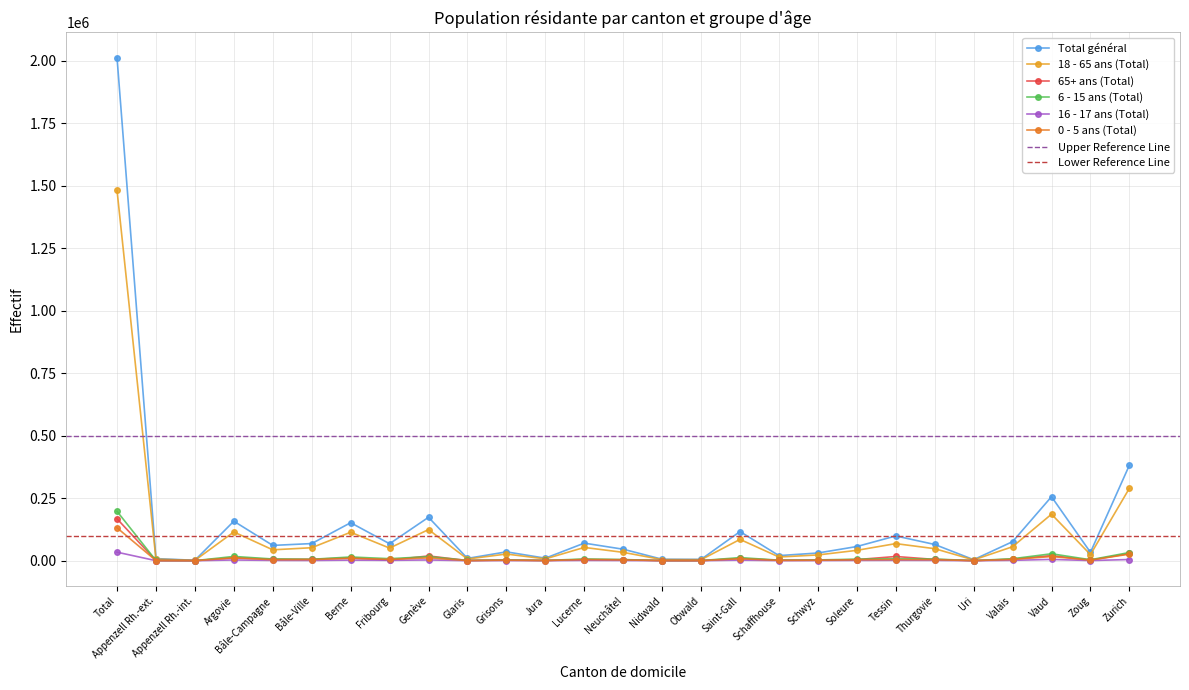

True or false: 0 - 5 ans (Total) has a value of 4390 at Tessin.

True